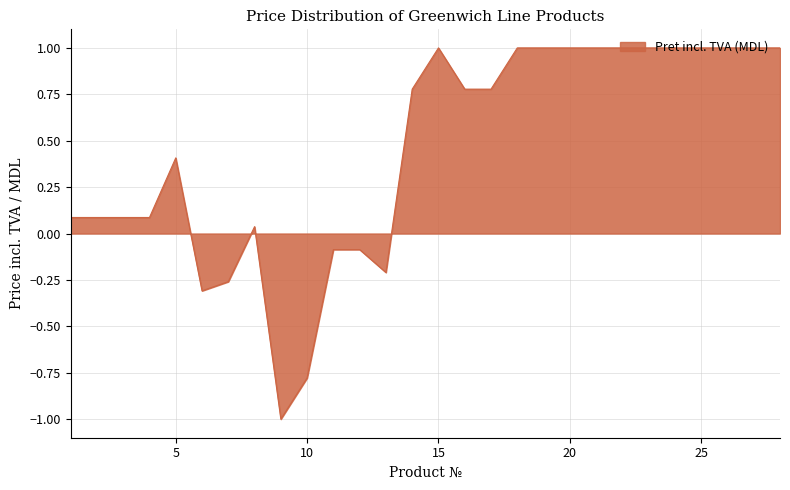

Count the number of values greater than 0.

21